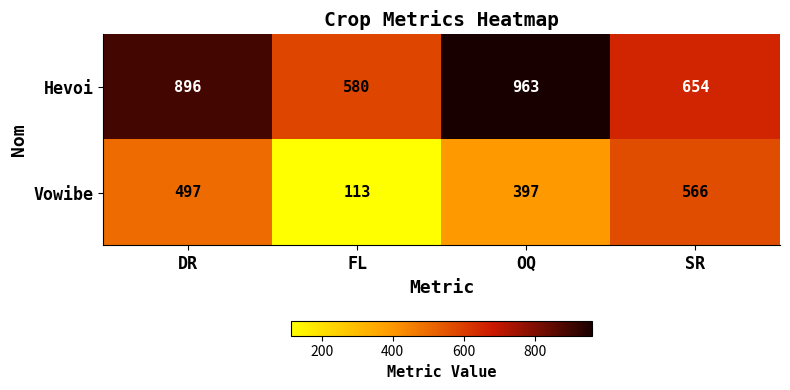

At which label does Vowibe reach its minimum?

FL